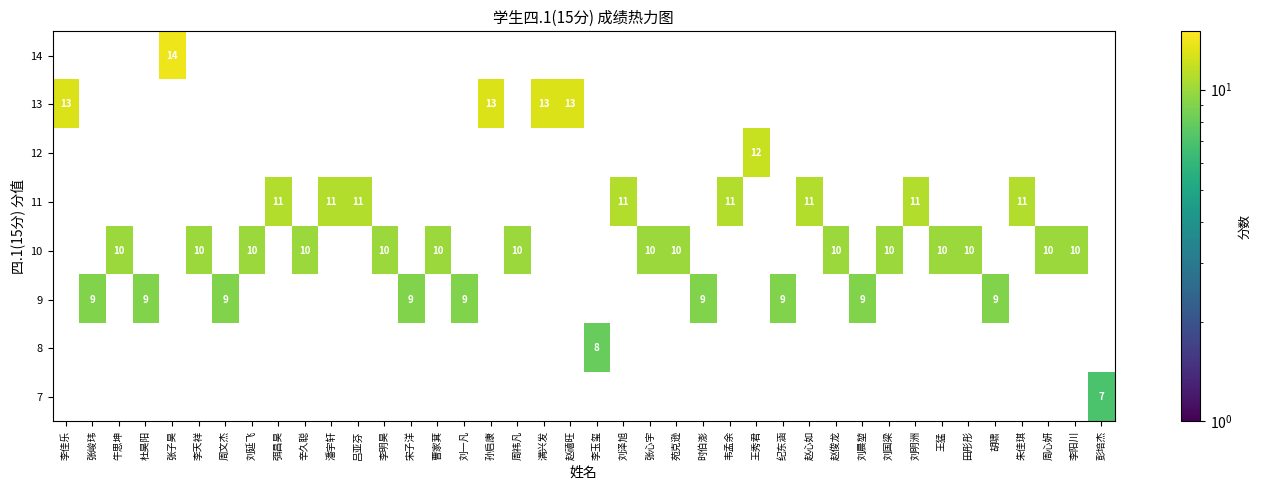

True or false: 10 has a value of 10 at 王猛.

True